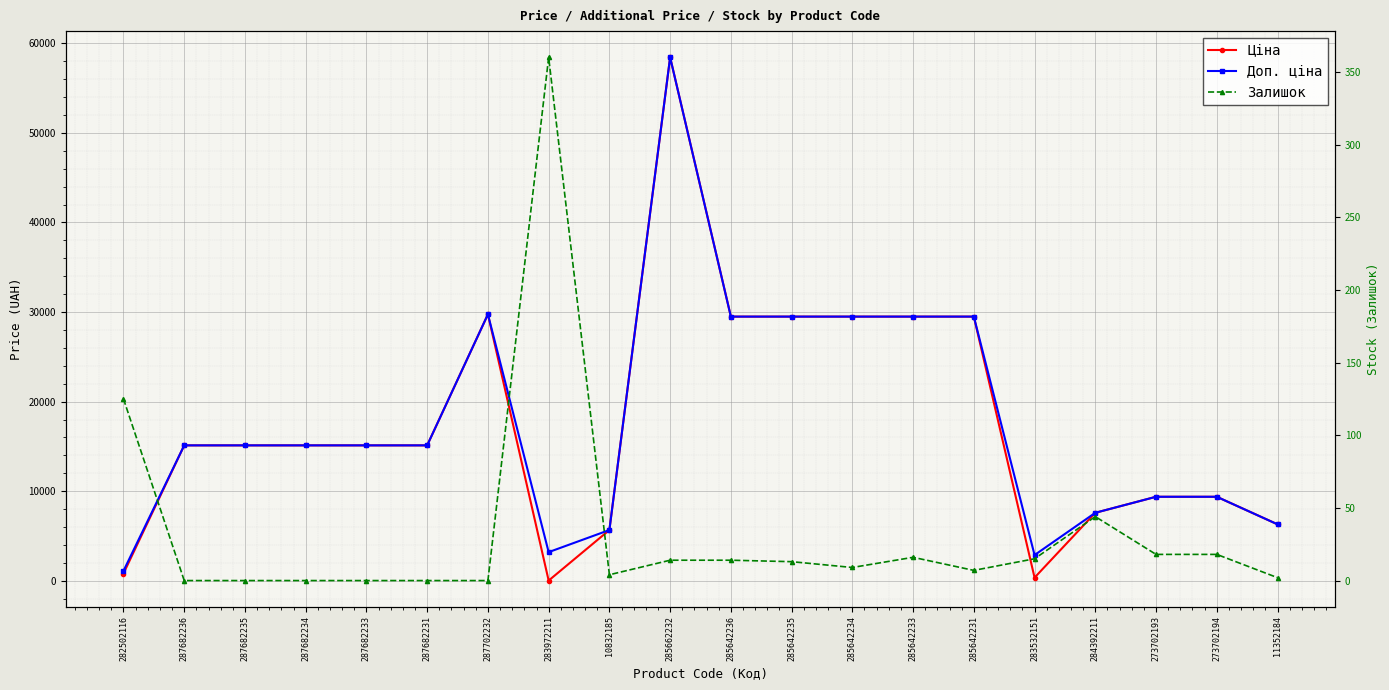

At which label does Ціна reach its peak?

285662232